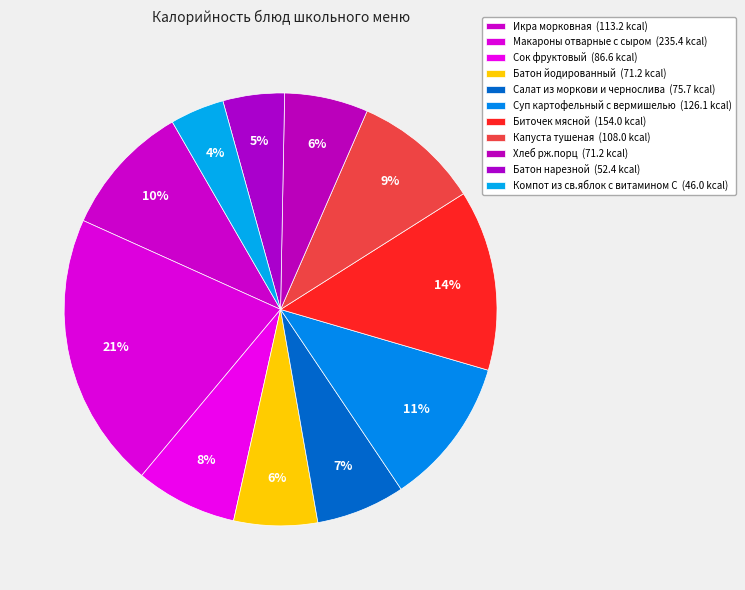

Is it true that Капуста тушеная is 9% of the pie?

True